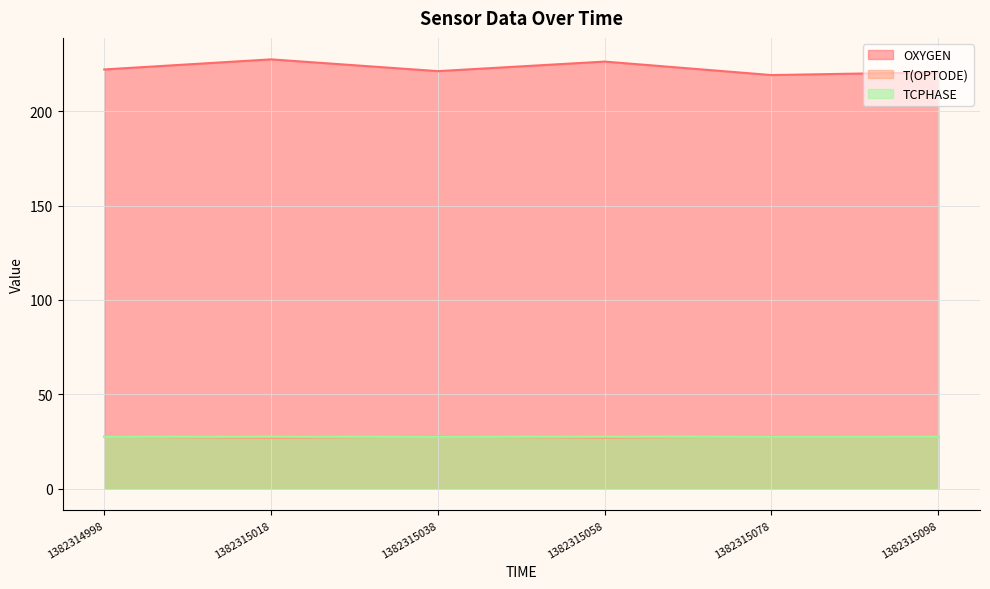

What is the lowest value of the T(OPTODE) series?

26.9